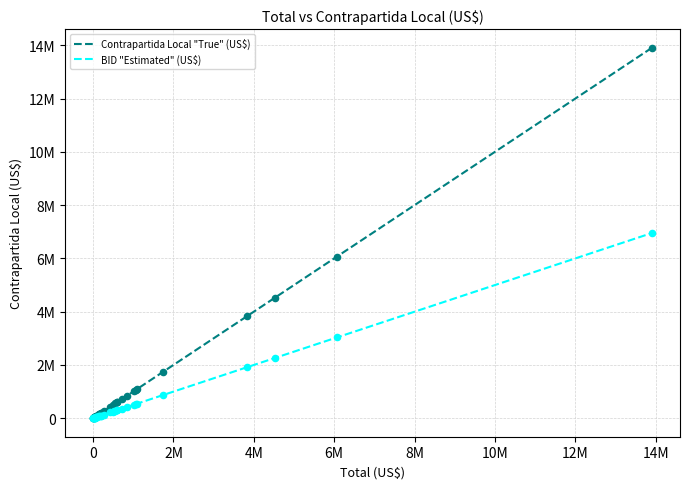

Does the chart have visible grid lines?

Yes